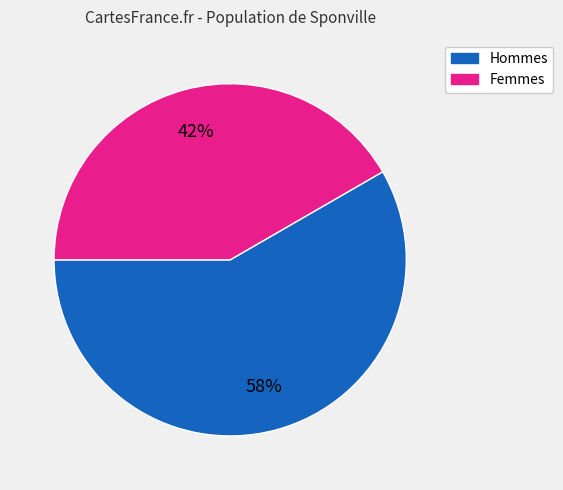

Does any single category account for the majority?

Yes